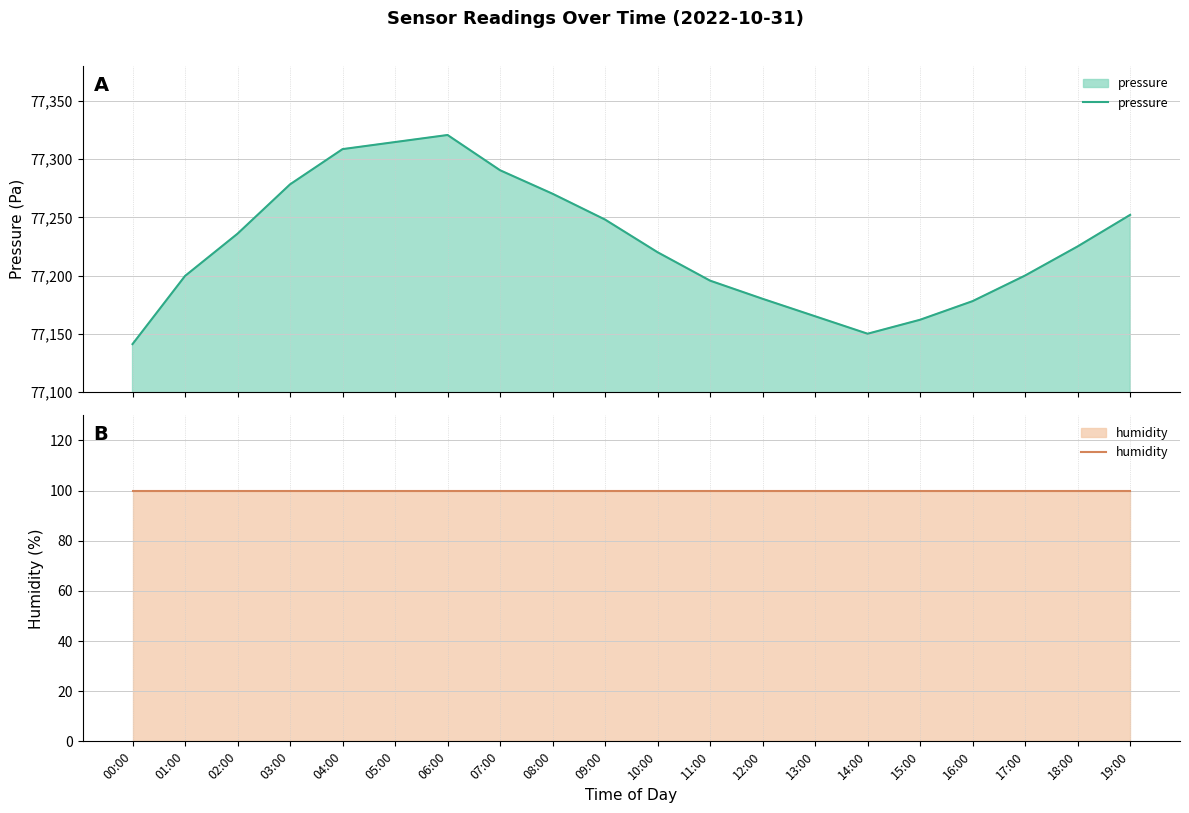

Which category has the highest value across all series?

06:00